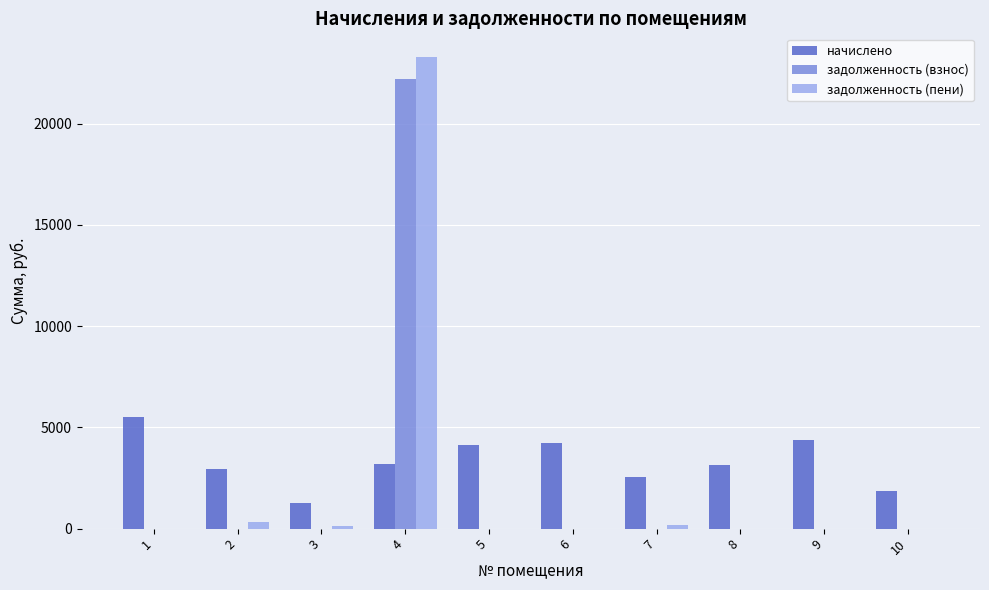

What is the total value across all series at 4?

48727.8